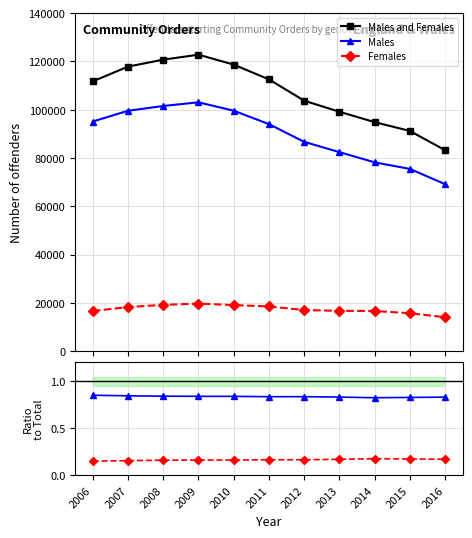

Is this an area chart (filled region under the line)?

No